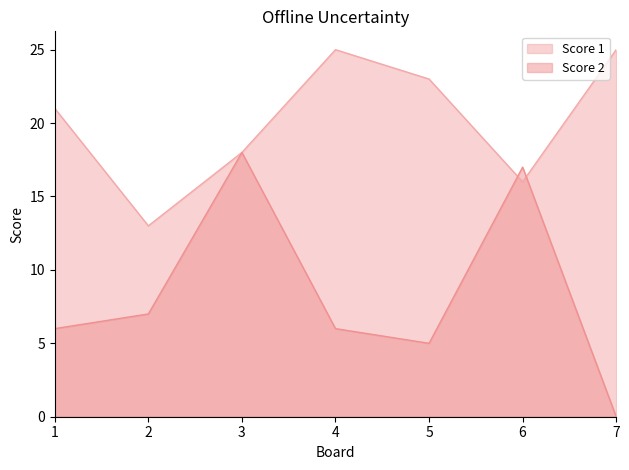

At which category does Score 2 reach its first local peak?

3